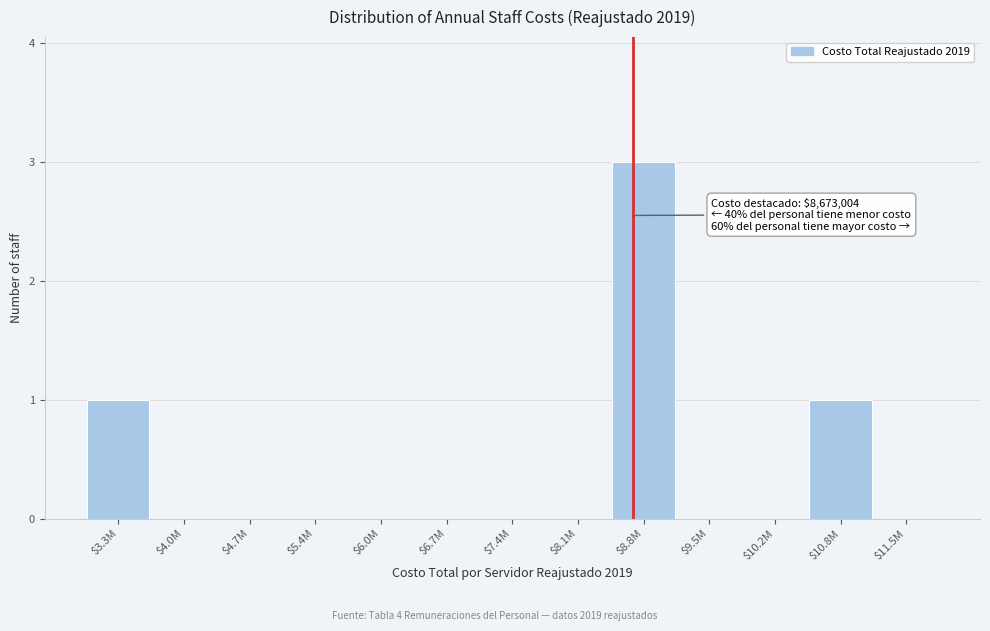

True or false: the data shows 0 at $4.0M.

True